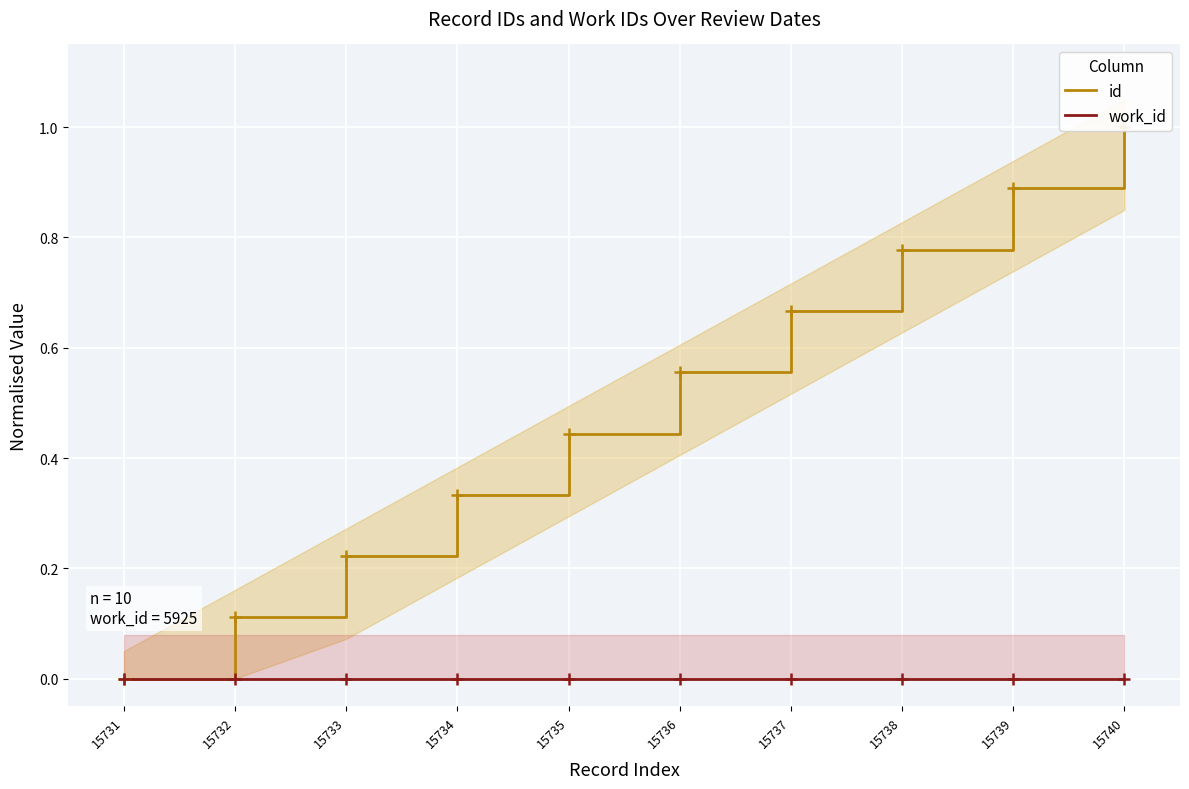

List the series in order of their overall mean, lowest first.

work_id, id